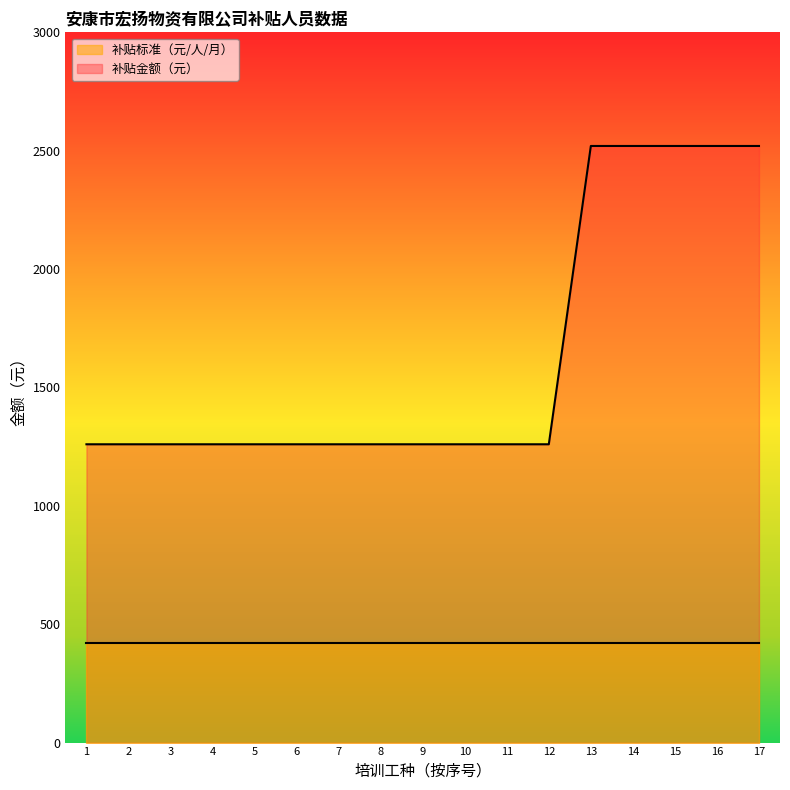

Does the chart display data point markers on the line(s)?

No